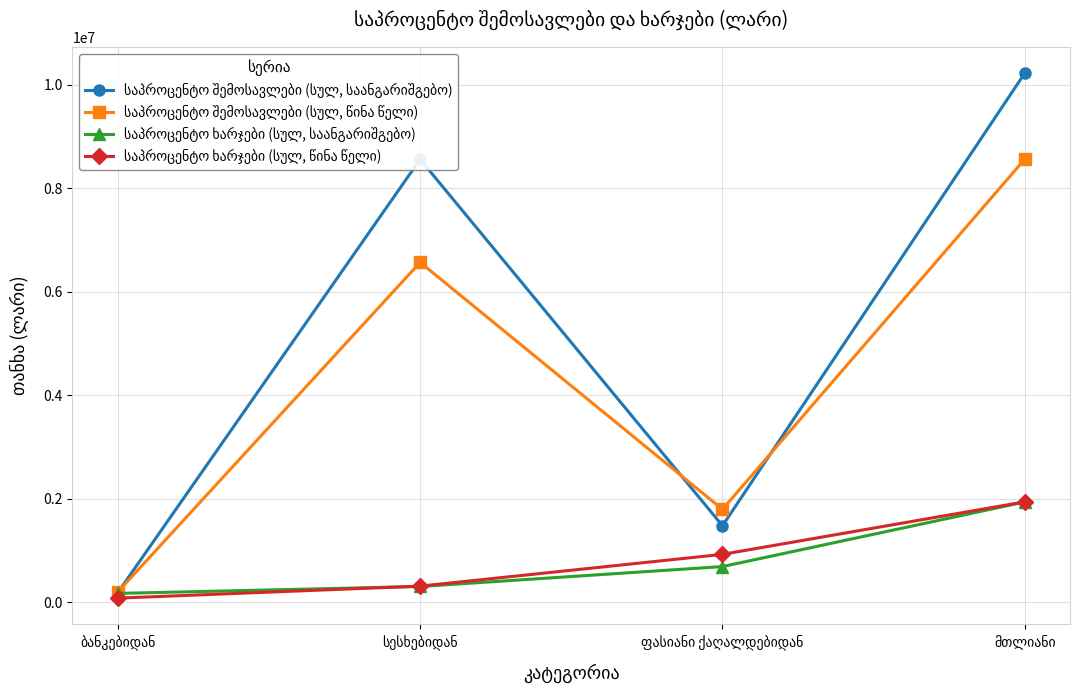

What is the maximum value shown in the chart?

10221264.8